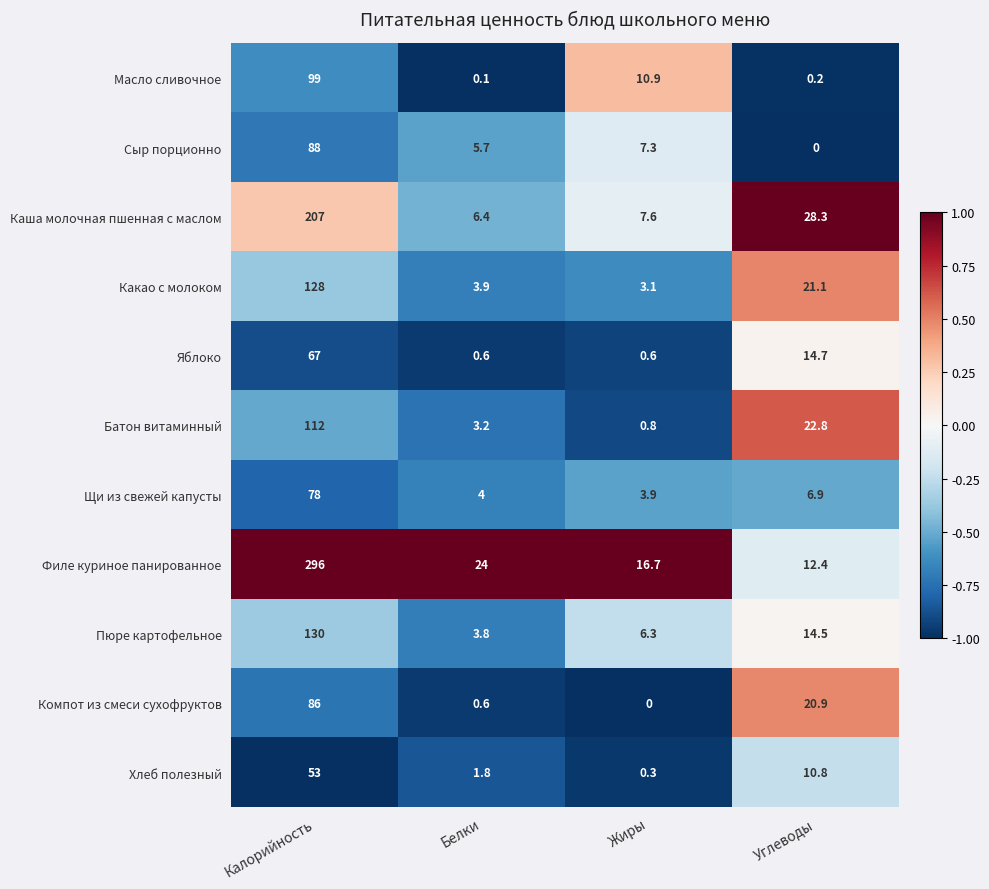

What is the difference between the Масло сливочное values at Калорийность and Жиры?

88.1